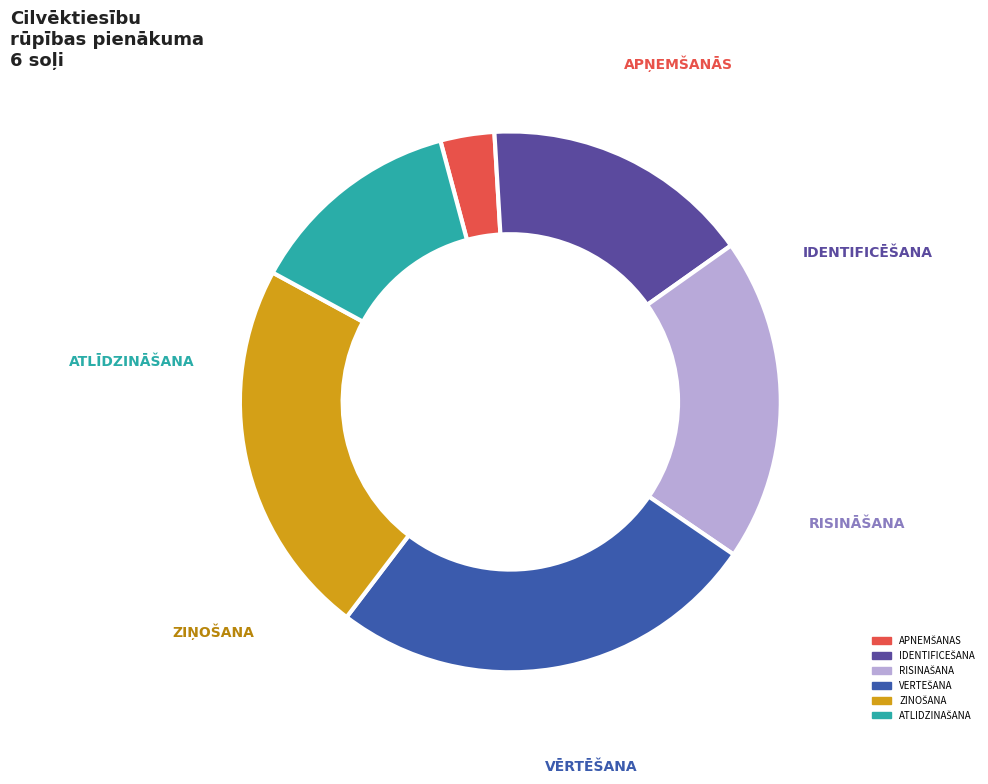

Count the number of slices in the pie.

6